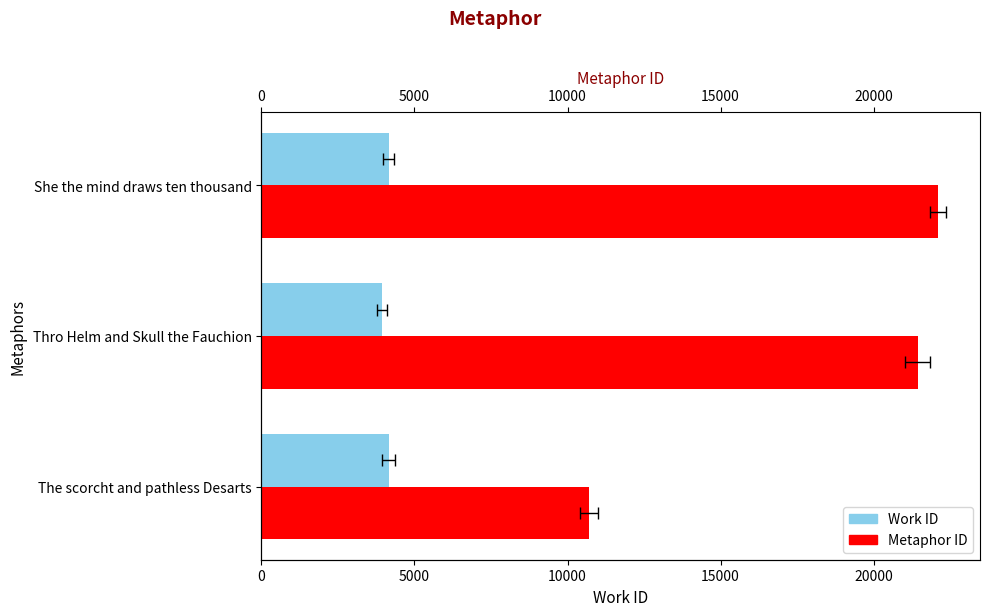

How many categories are shown in the chart?

3